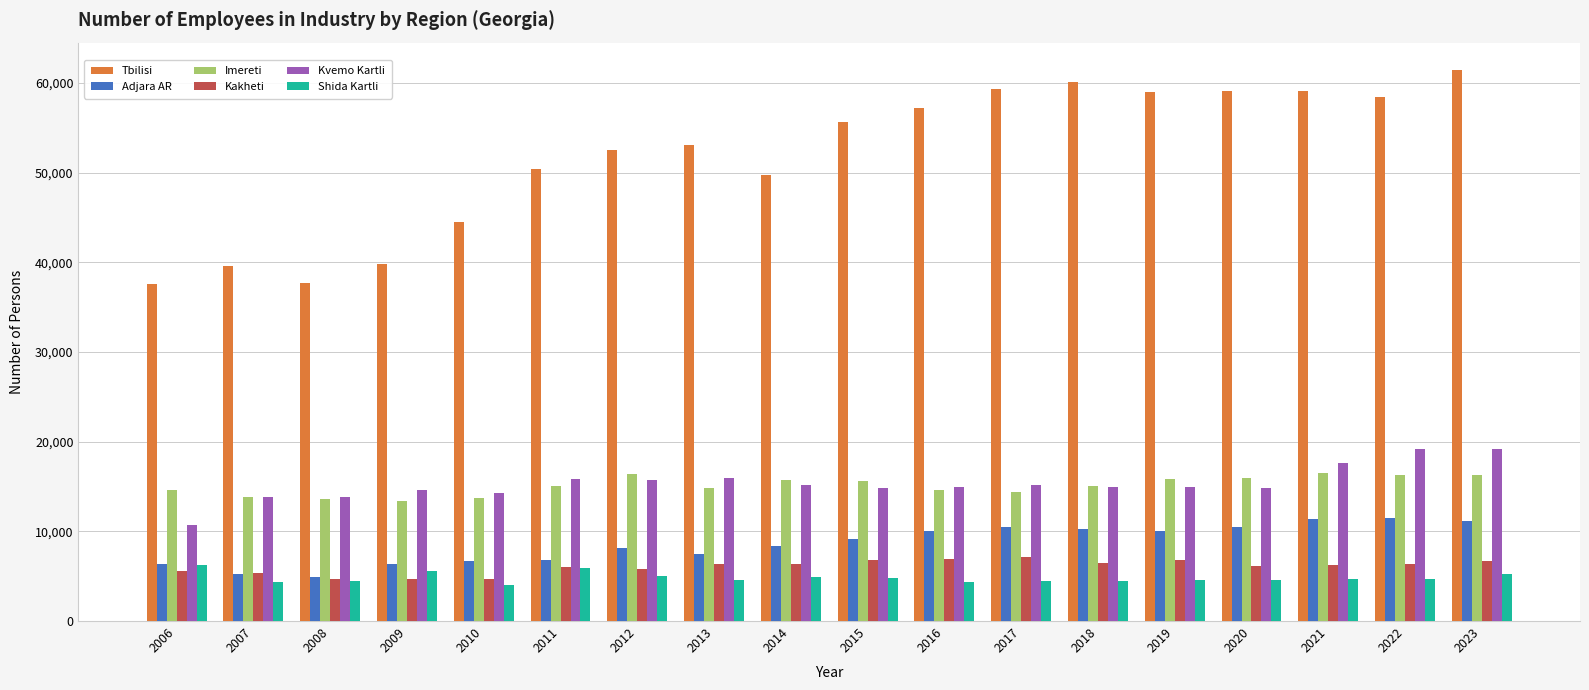

What is the value of the Adjara AR bar at the 1st from the left?

6379.8